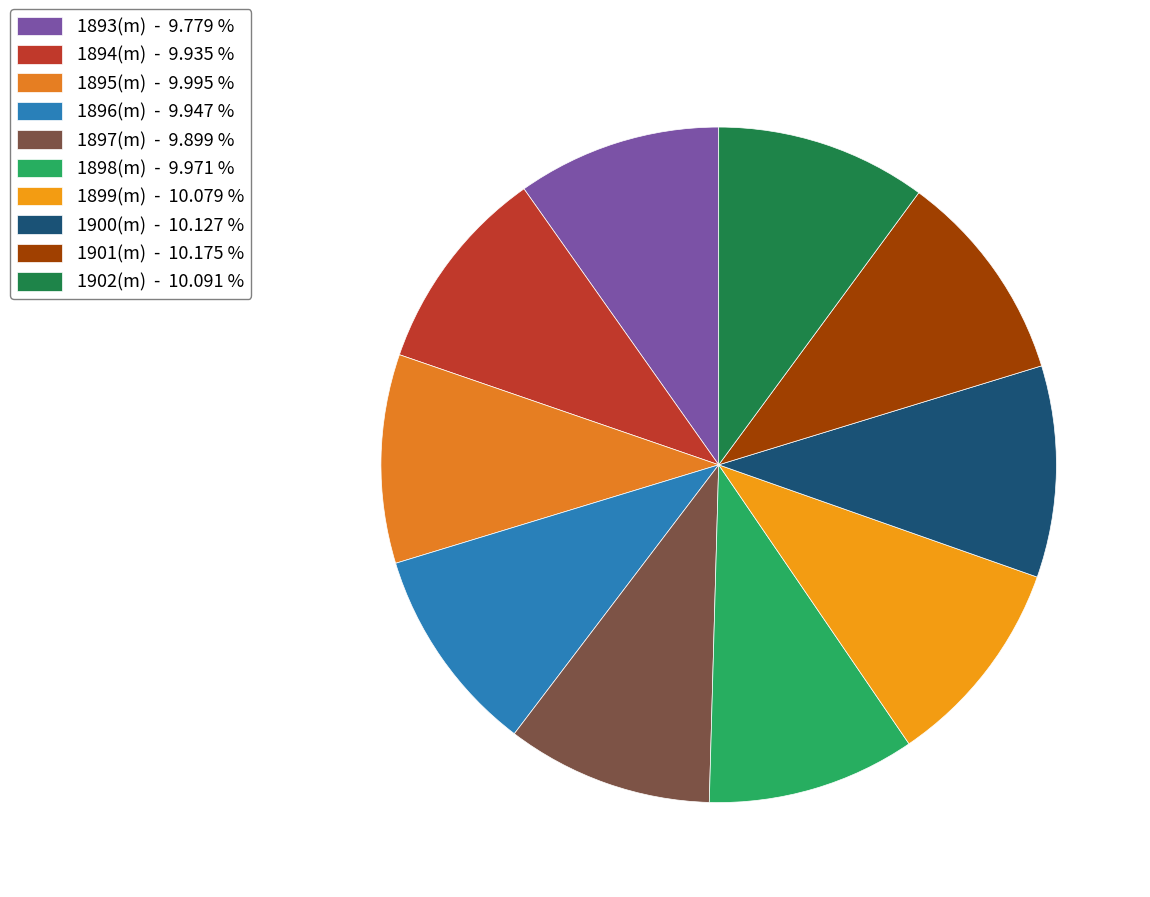

Which slice is the largest?

1901(m)